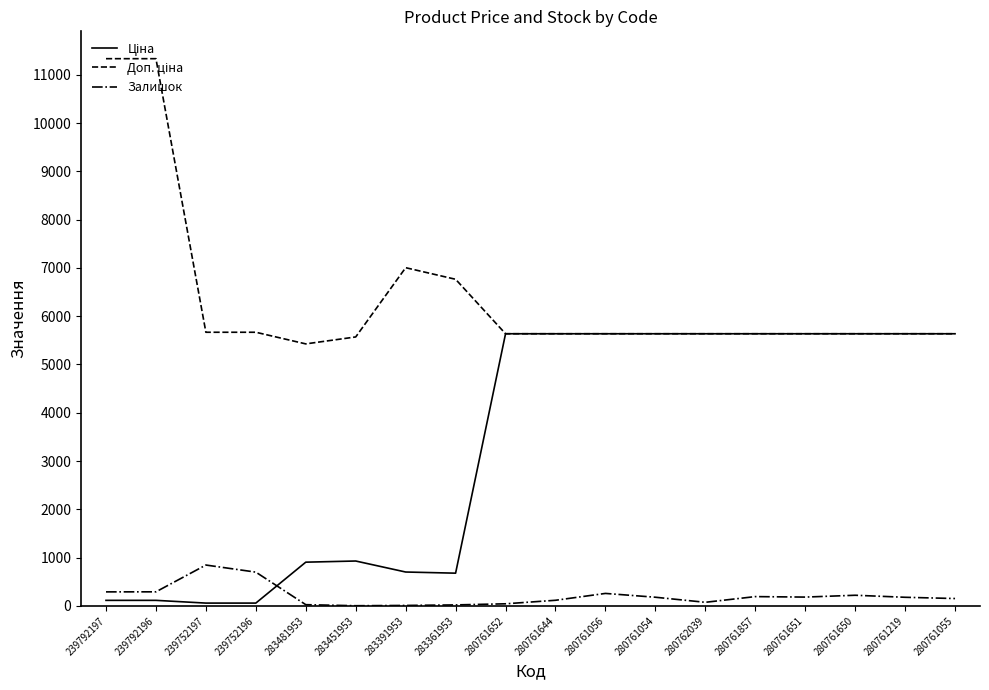

What is the difference between the maximum and minimum values in the Залишок series?

843.0